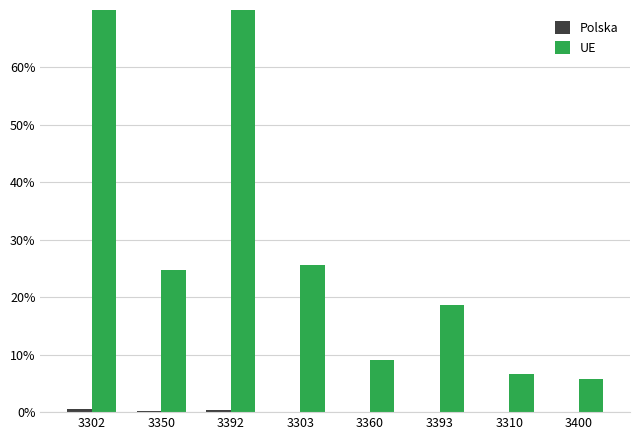

How many groups of bars are there?

8